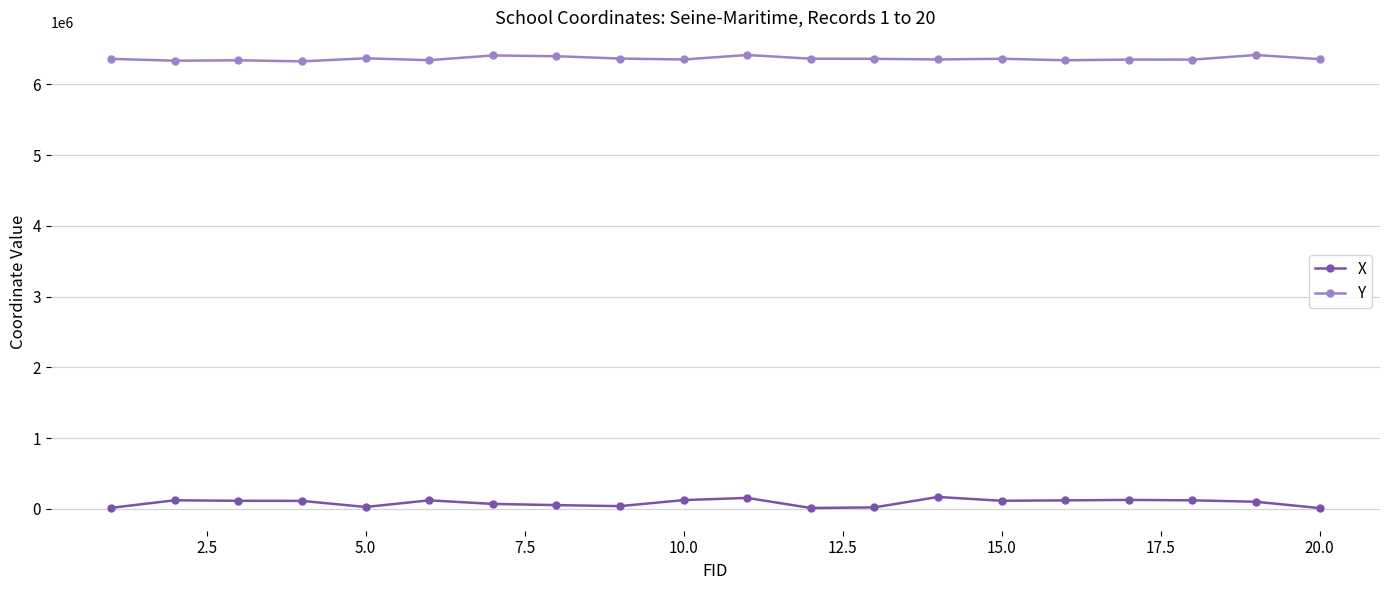

In Y, how many points are higher than both neighbors (excluding endpoints)?

7